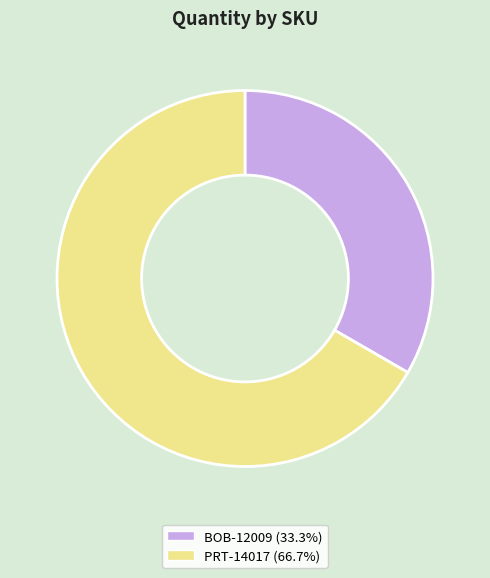

Rank the categories by value from lowest to highest.

BOB-12009, PRT-14017